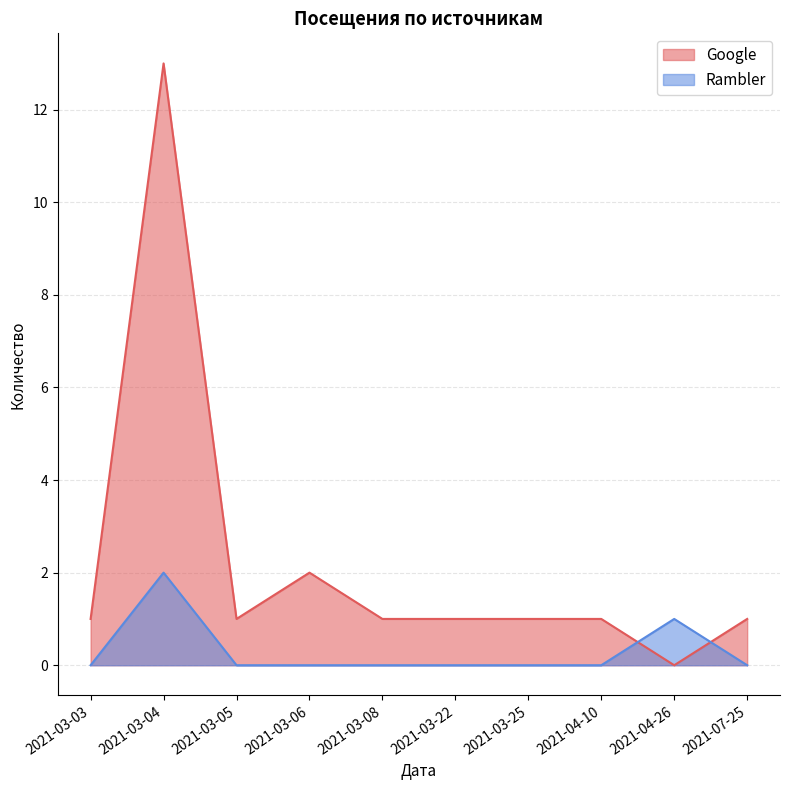

True or false: Google has a value of 1 at 2021-03-03.

True